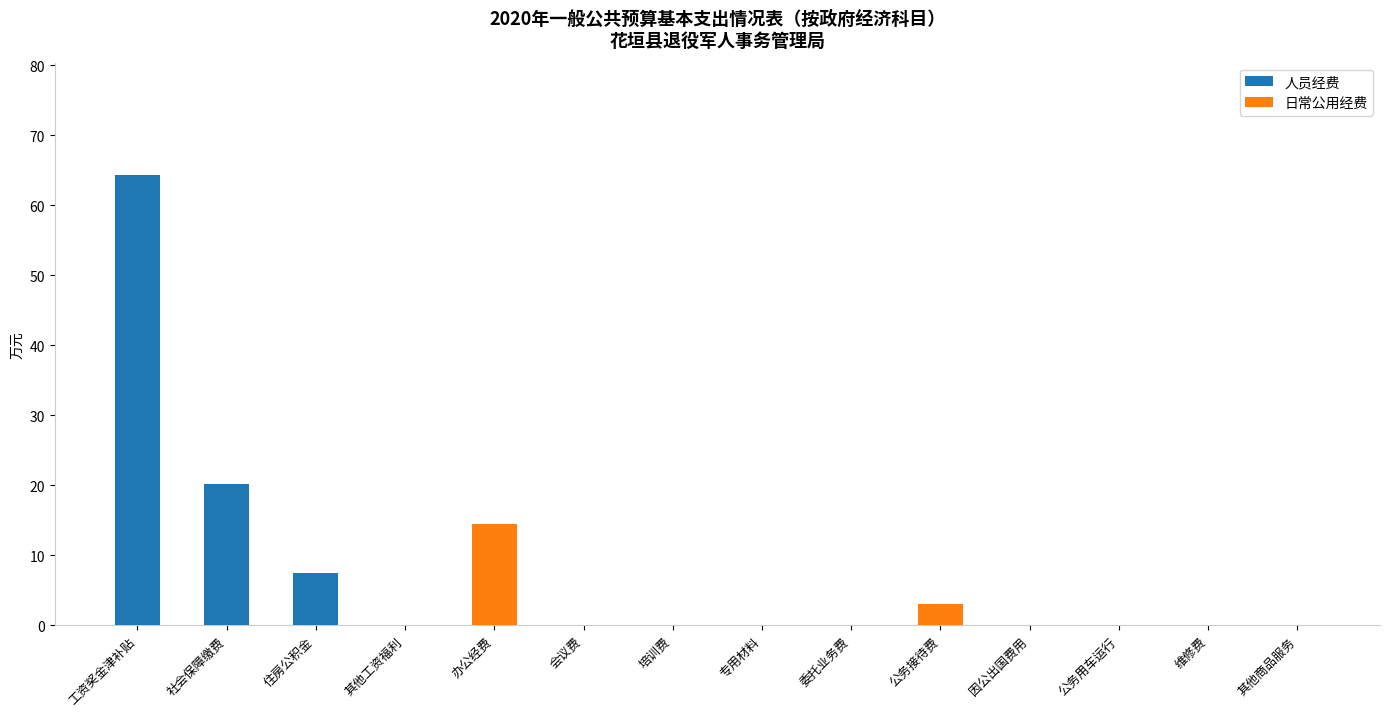

Is it true that 人员经费 equals 36.9 at 公务接待费?

False